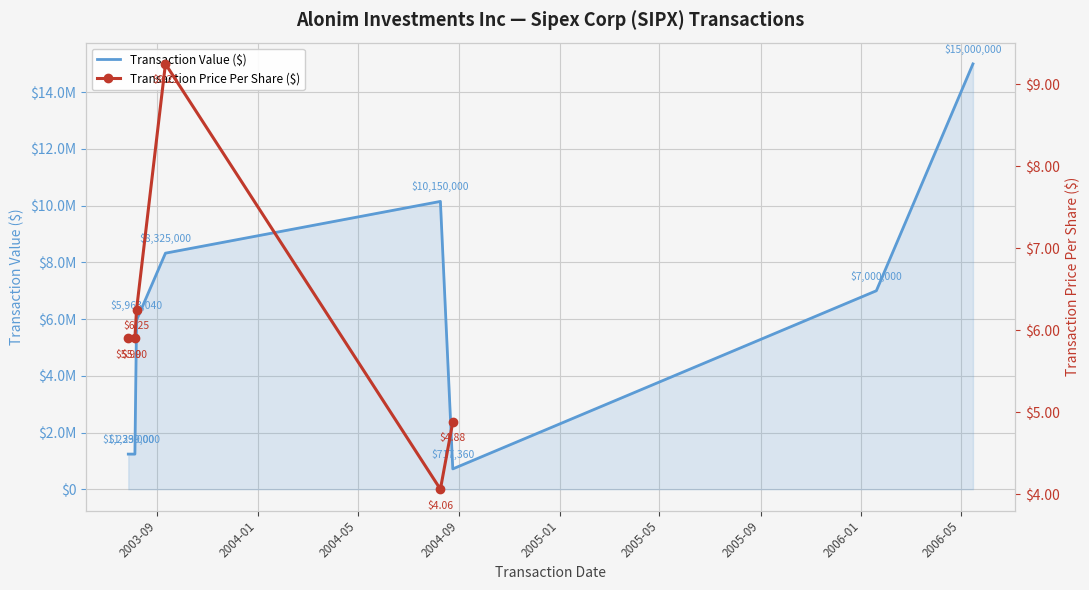

What is the difference between the second highest and second lowest values?

8911000